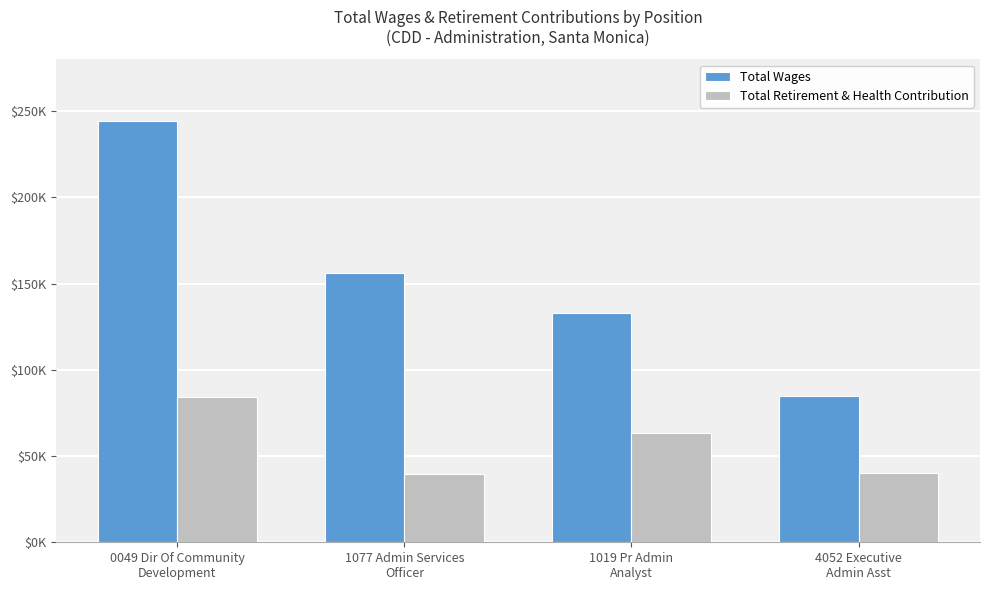

Are the bars grouped side by side (vs. stacked)?

Yes